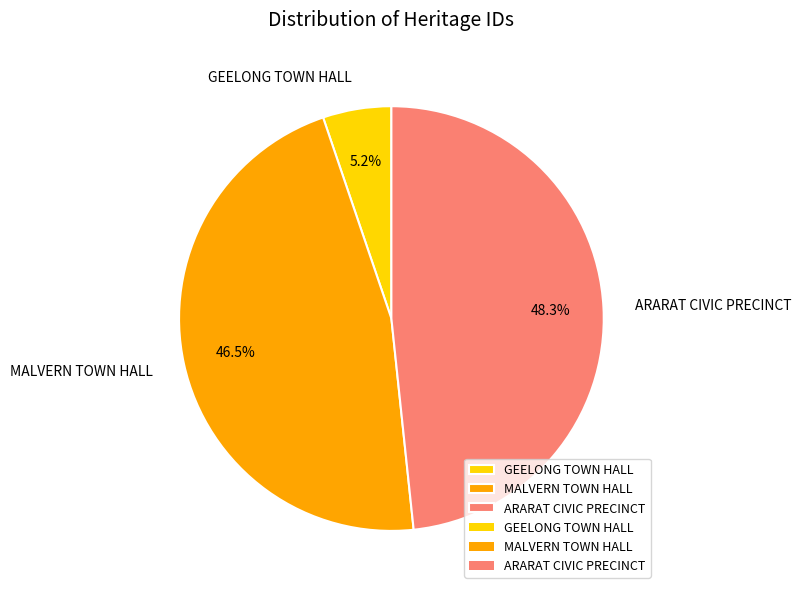

Rank the categories by value from lowest to highest.

GEELONG TOWN HALL, MALVERN TOWN HALL, ARARAT CIVIC PRECINCT